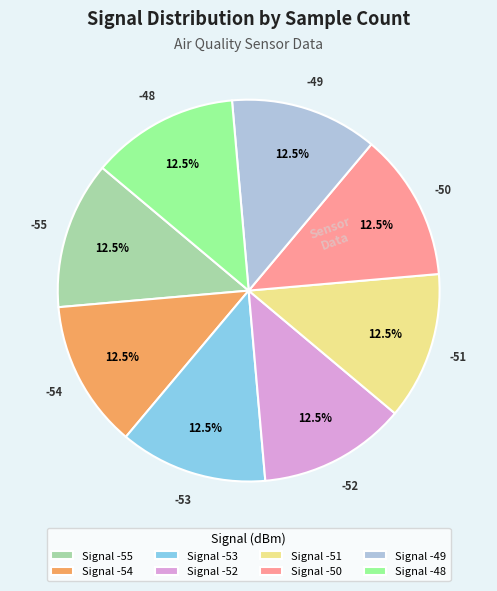

Does Signal -50 account for over 50% of the chart?

No